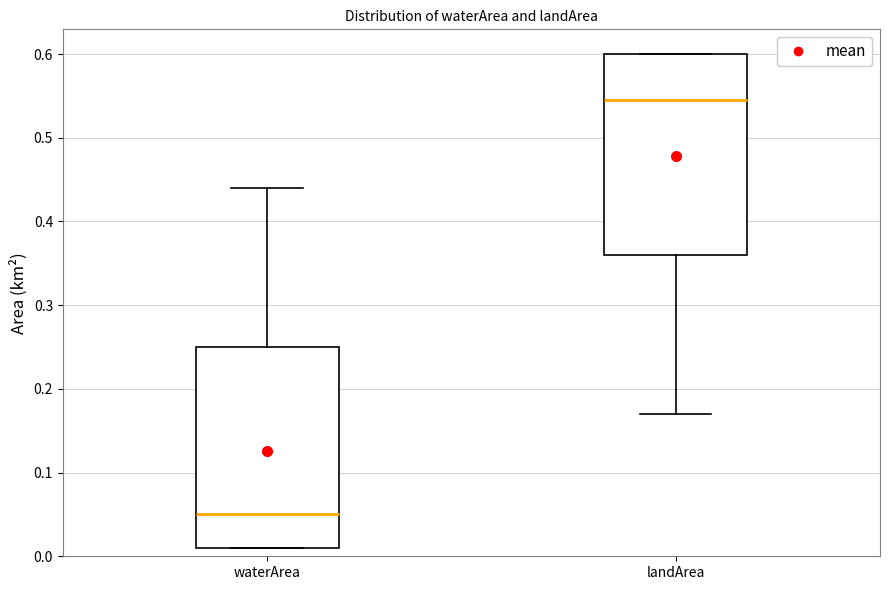

Reading left to right, transcribe this box plot: for each box, give where its median line is, the range the box spans, and where its two whiskers end, as read against the y-axis. The values are not printed on the chart, so give them approximately, as read against the axis.

waterArea: median 0.05, box 0.01 to 0.25, whiskers 0.01 to 0.44
landArea: median 0.55, box 0.36 to 0.60, whiskers 0.17 to 0.60